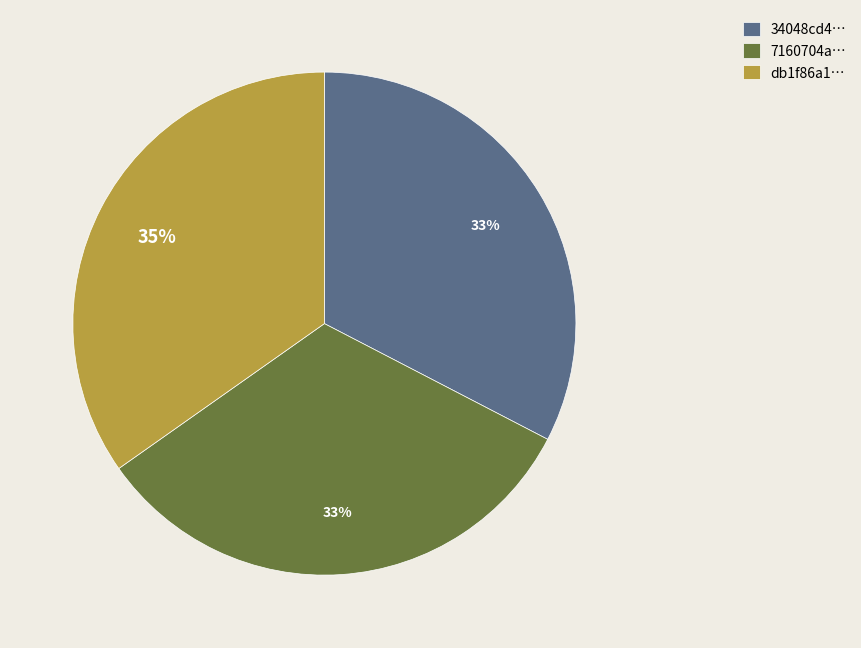

What is the ratio of the value at db1f86a1… to the value at 7160704a…?

1.1